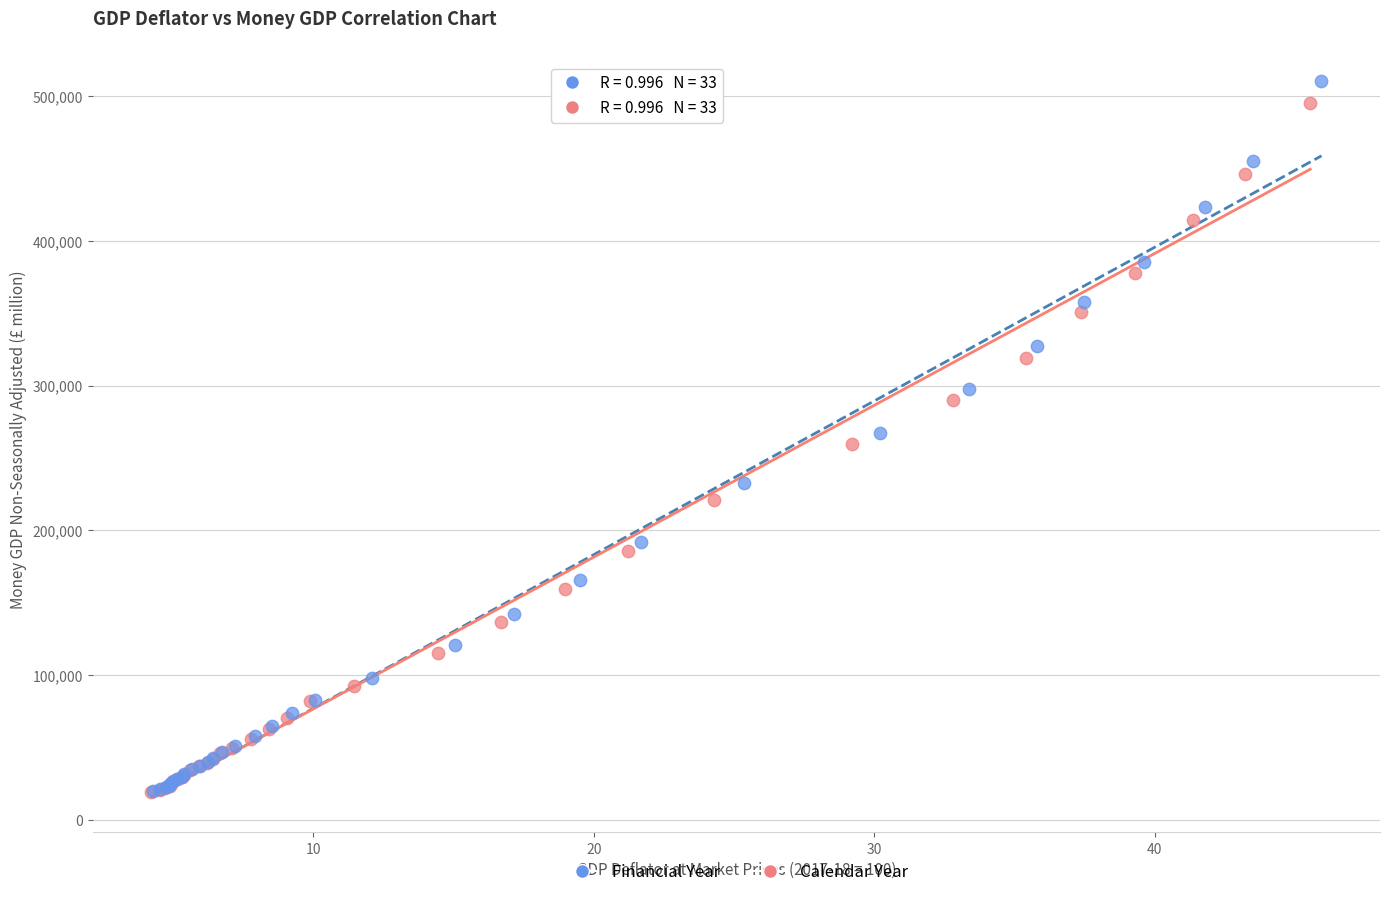

Which series has the largest Y range (max minus min)?

Financial Year